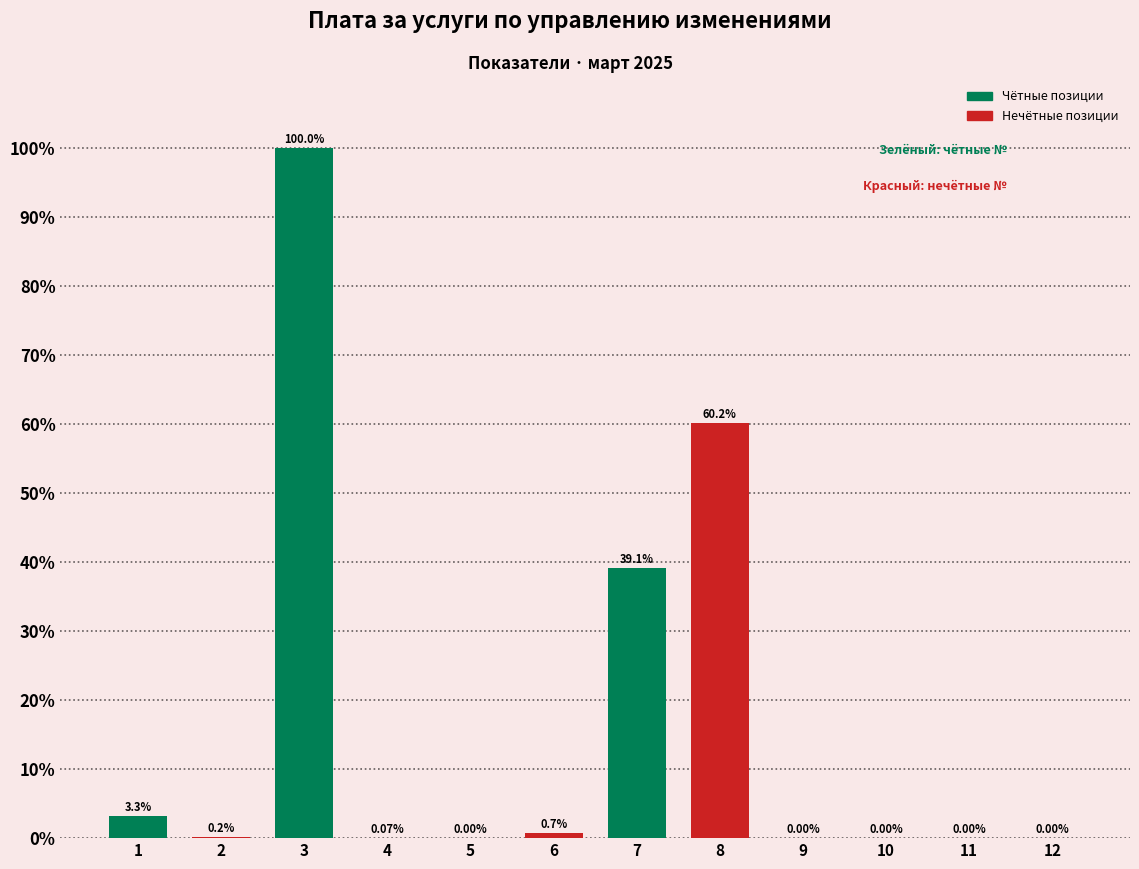

Which has a higher value, 8 or 5?

8